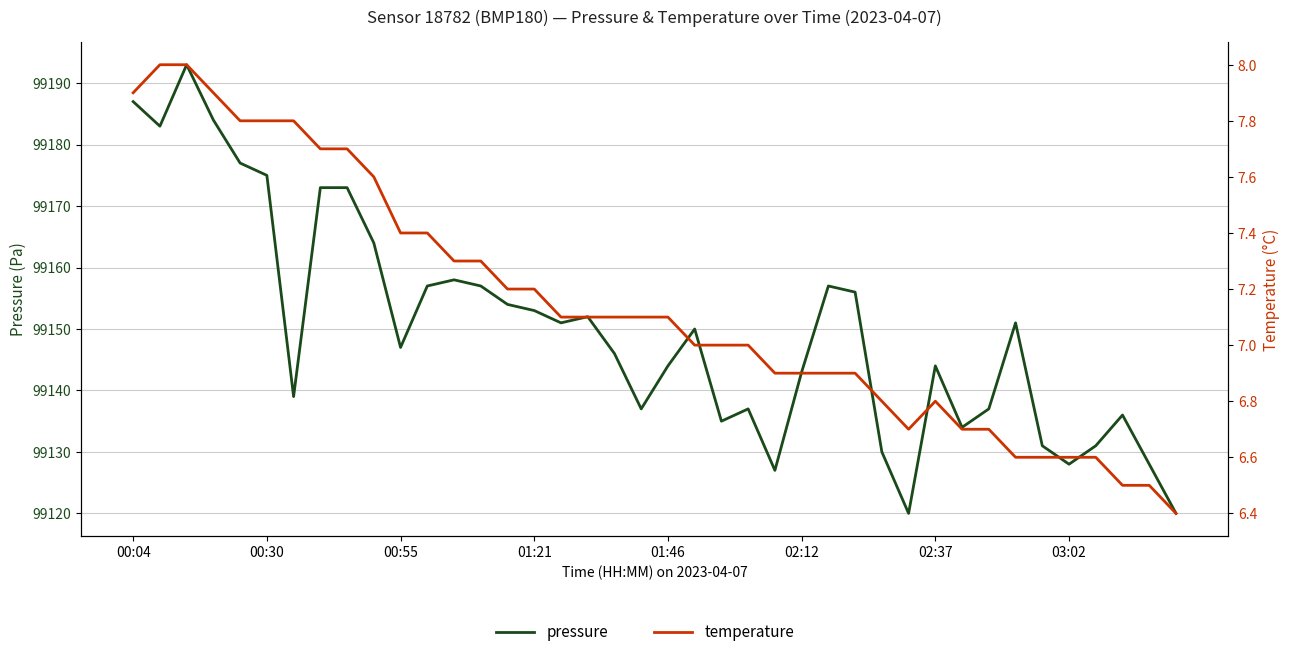

How many data points in temperature are less than 7?

16